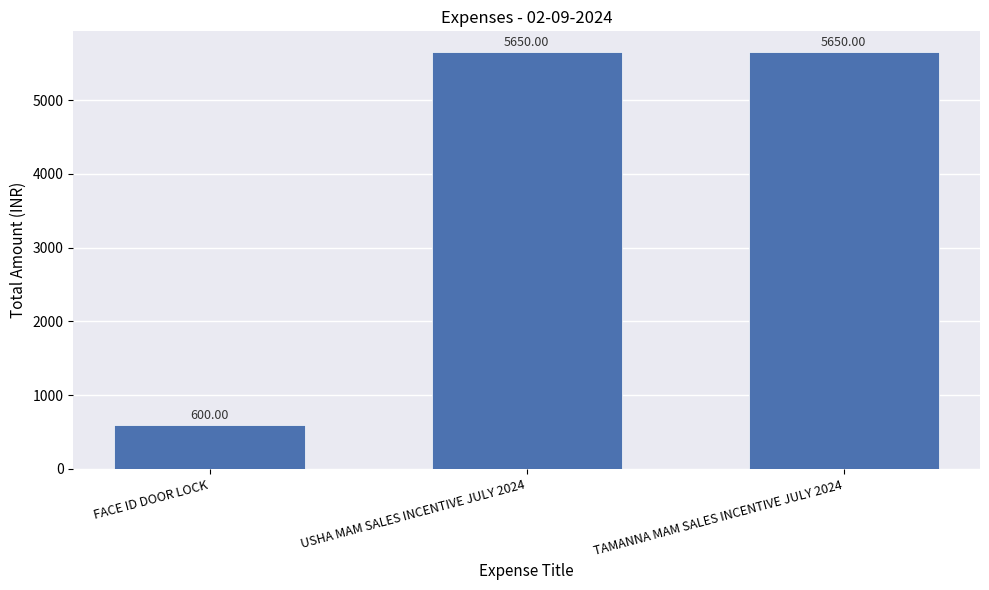

At which label is the value closest to 3125?

FACE ID DOOR LOCK